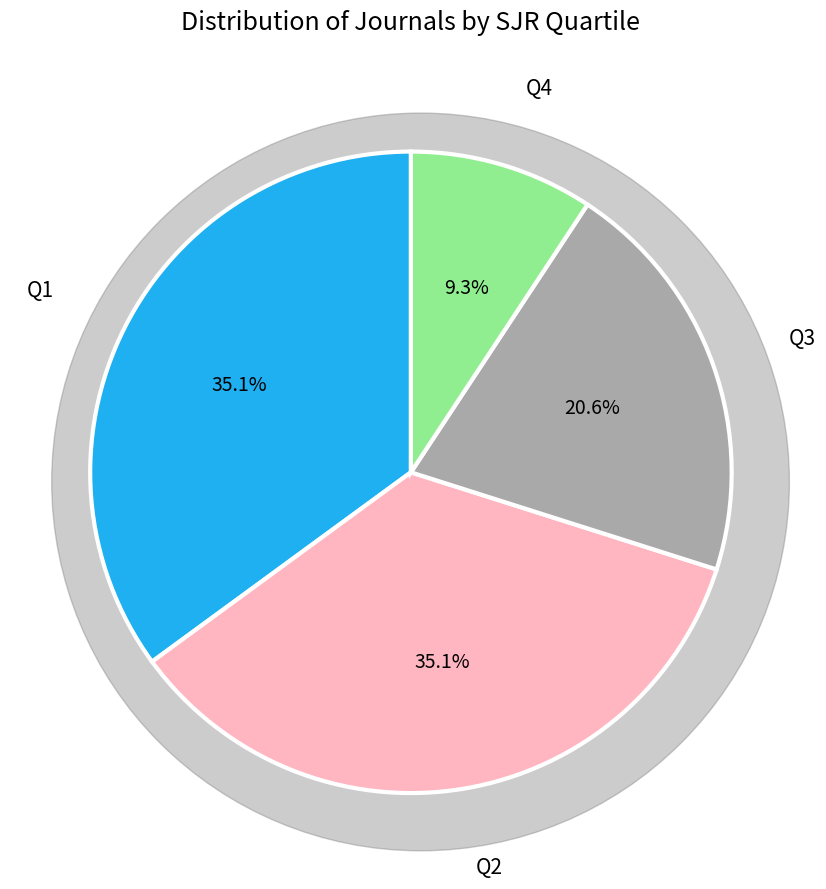

What is the ratio of the value at Q3 to the value at Q1?

0.6